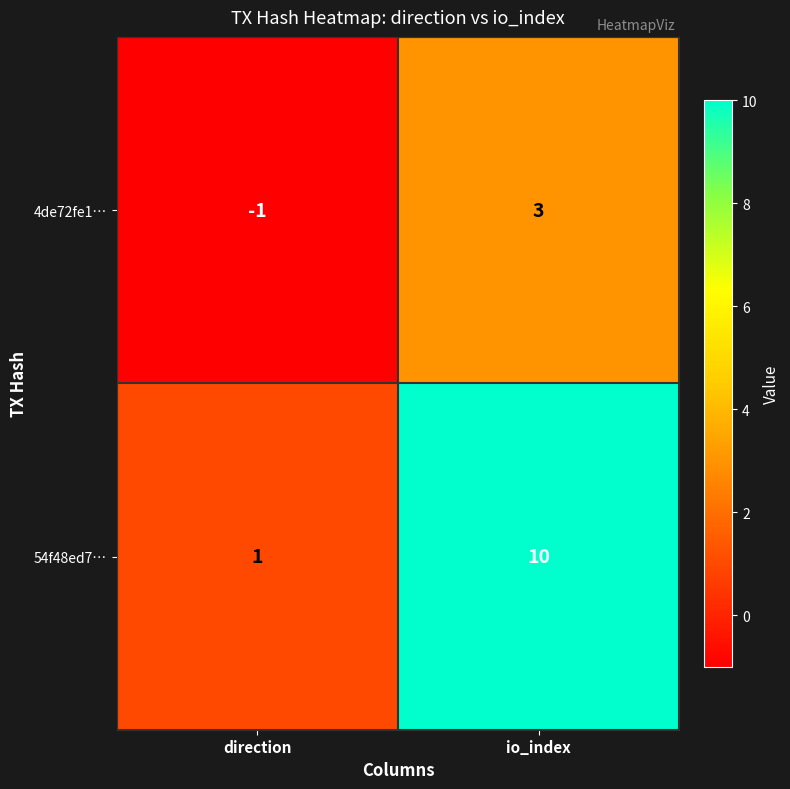

Rank the series at direction from lowest to highest value.

4de72fe1…, 54f48ed7…